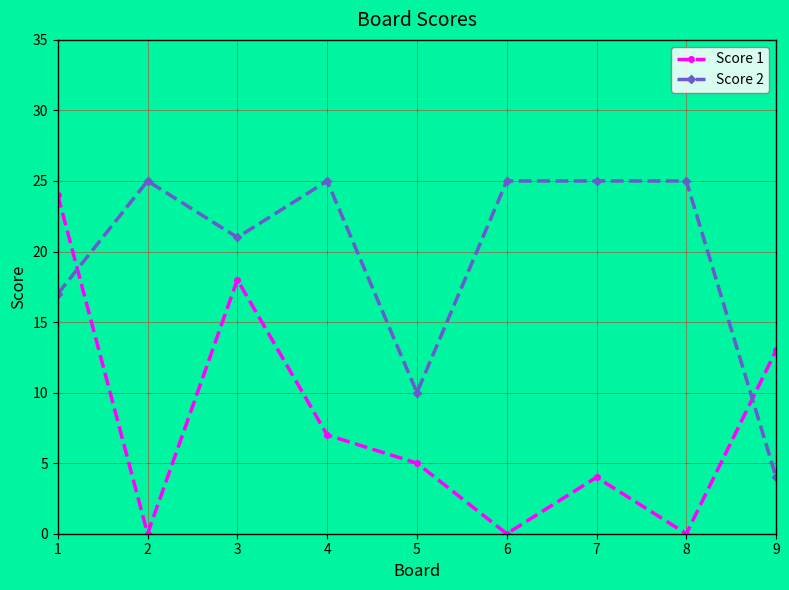

Which series has the widest spread of values?

Score 1